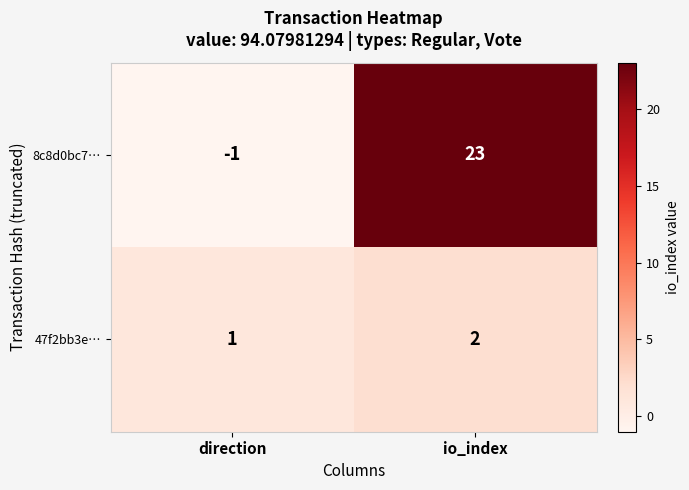

Reading right to left, list all the values displayed in this chart.

8c8d0bc7…: io_index=23	direction=-1
47f2bb3e…: io_index=2	direction=1